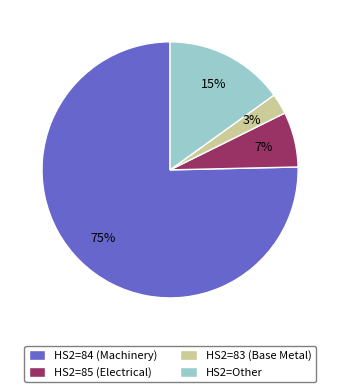

Which category has the biggest portion of the pie?

HS2=84 (Machinery)